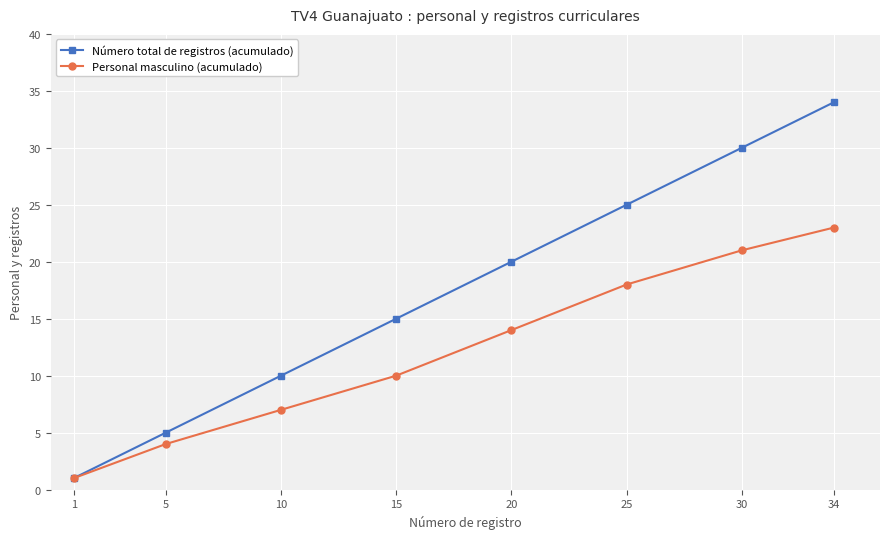

Is it true that Personal masculino (acumulado) equals 1 at 1?

True